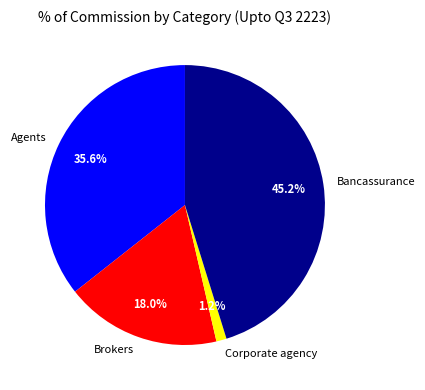

What is the largest slice in the pie chart?

Bancassurance